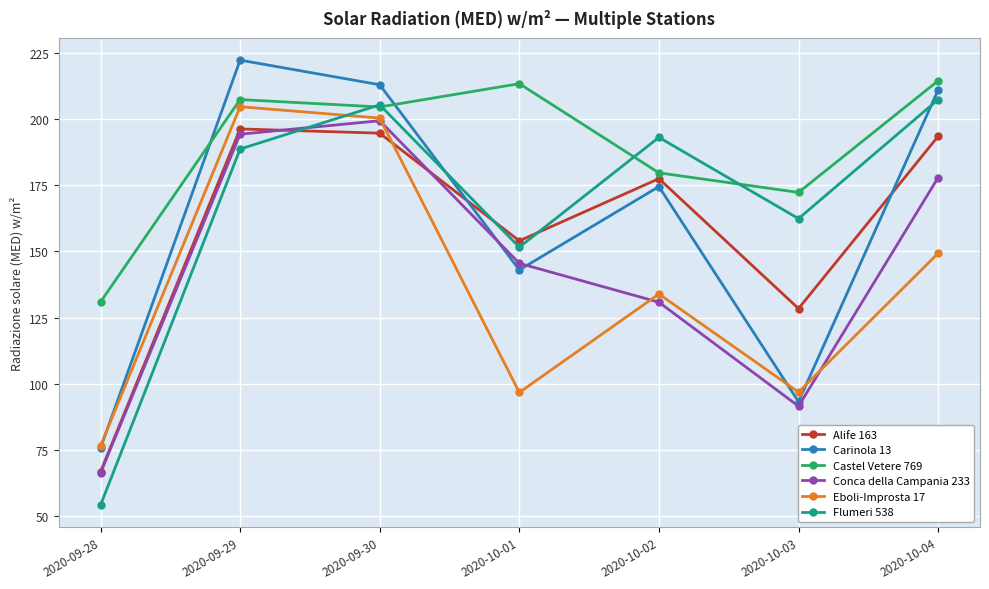

How many values in the Carinola 13 series are below 174?

3